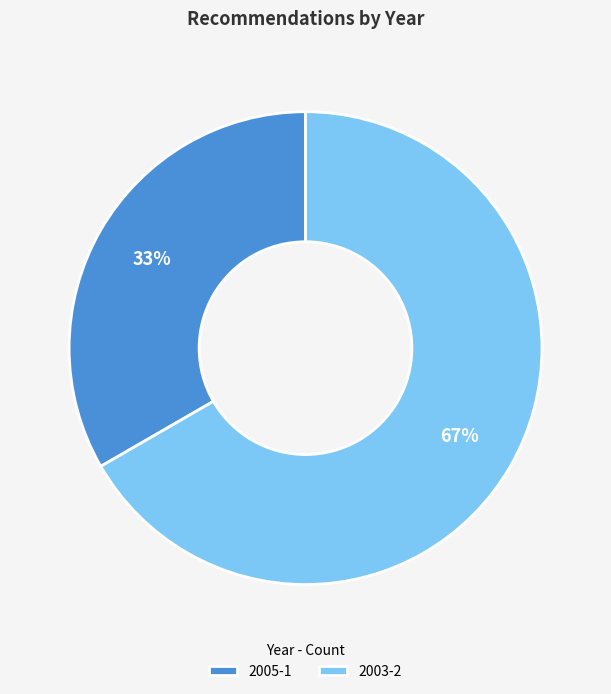

Count the number of slices in the pie.

2